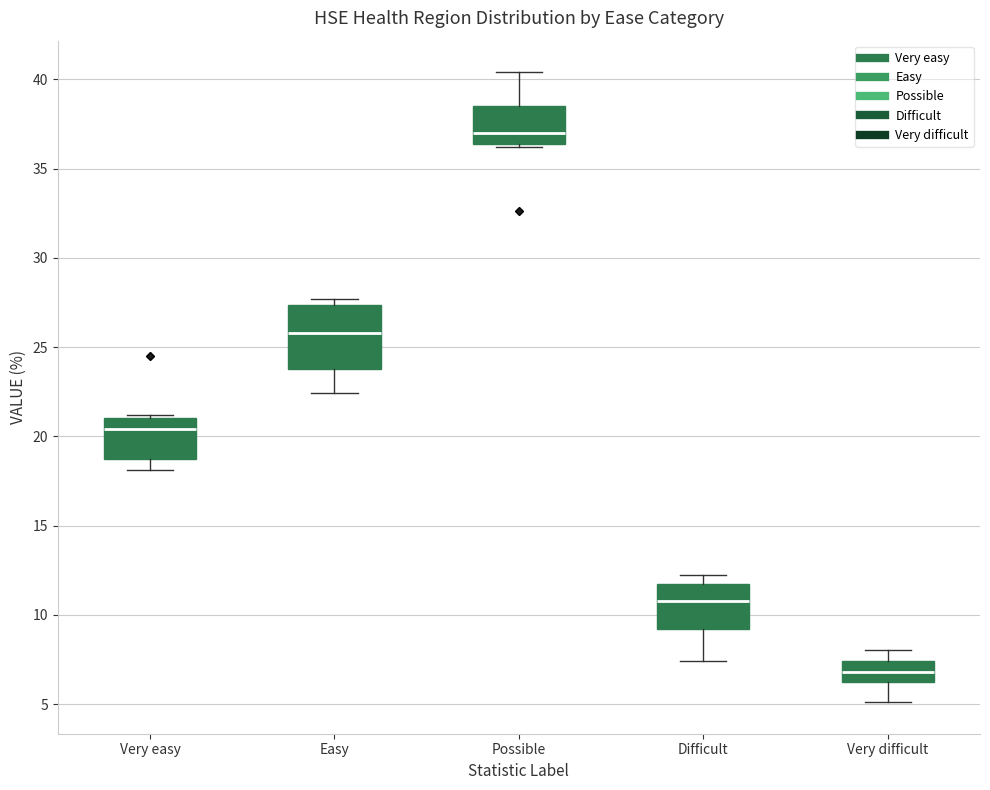

Which box is the tallest, from its lower edge to its upper edge?

Easy